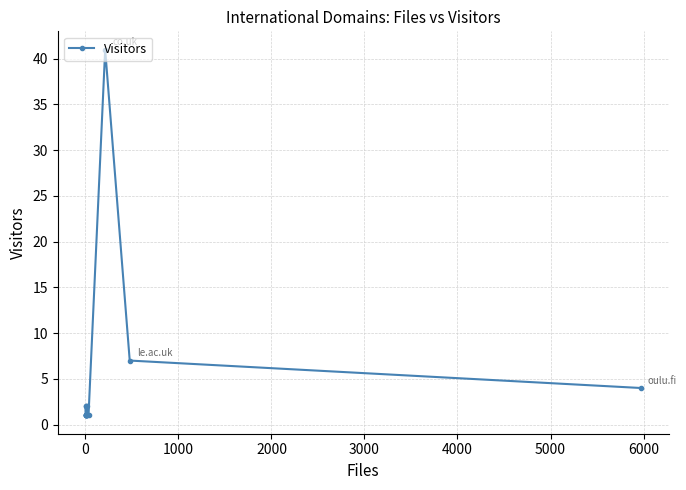

Reading left to right, list all the values displayed in this chart.

1	1	1	2	1	1	1	1	2	2	1	1	1	41	7	4